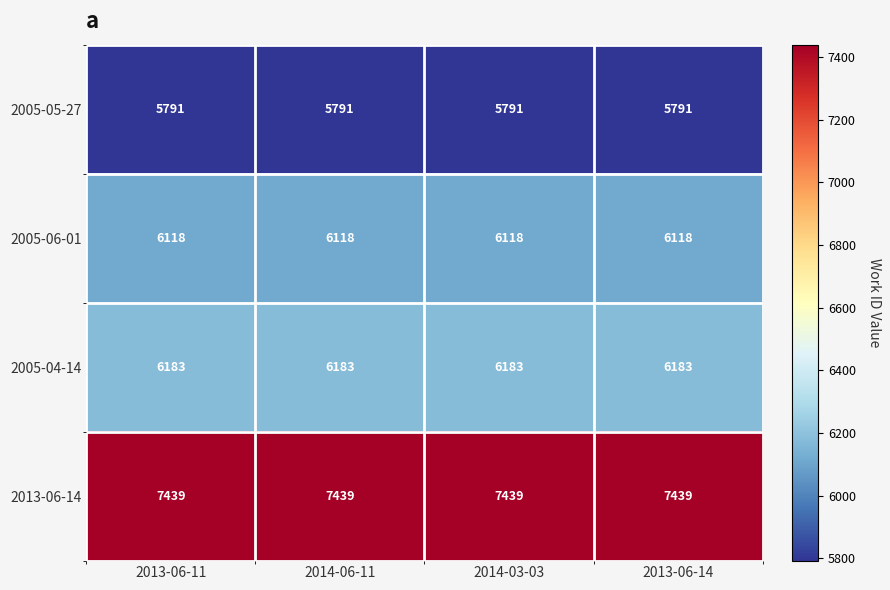

True or false: 2005-04-14 has a value of 6183 at 2013-06-11.

True